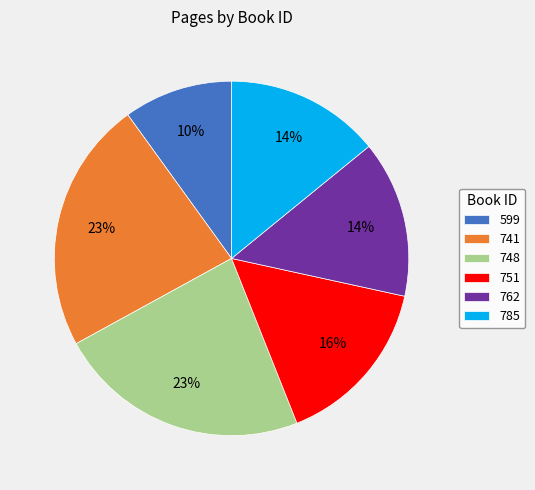

To the nearest percent, what is the difference between the largest and smallest slice percentages?

13%